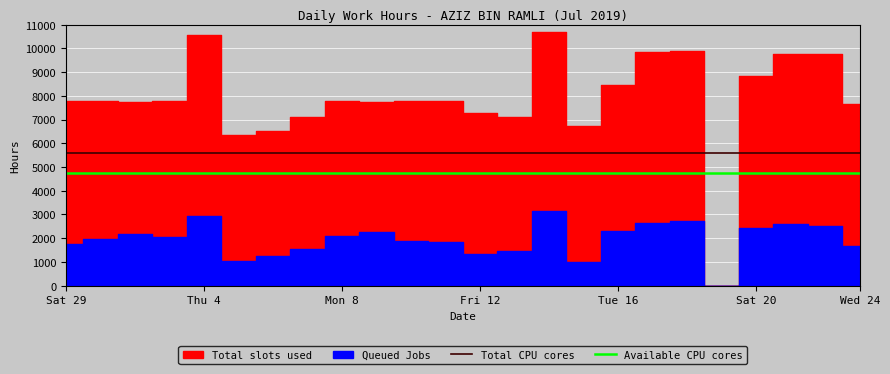

The value of Total CPU cores at Sat 29 is 5600. True or false?

True